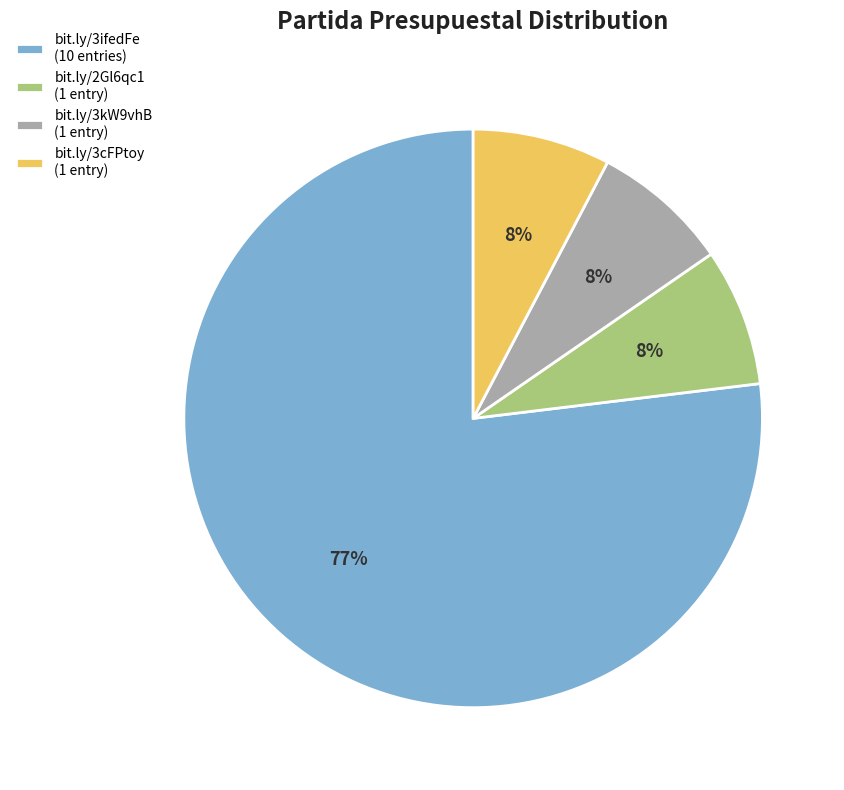

Which slice is the largest?

bit.ly/3ifedFe (10 entries)